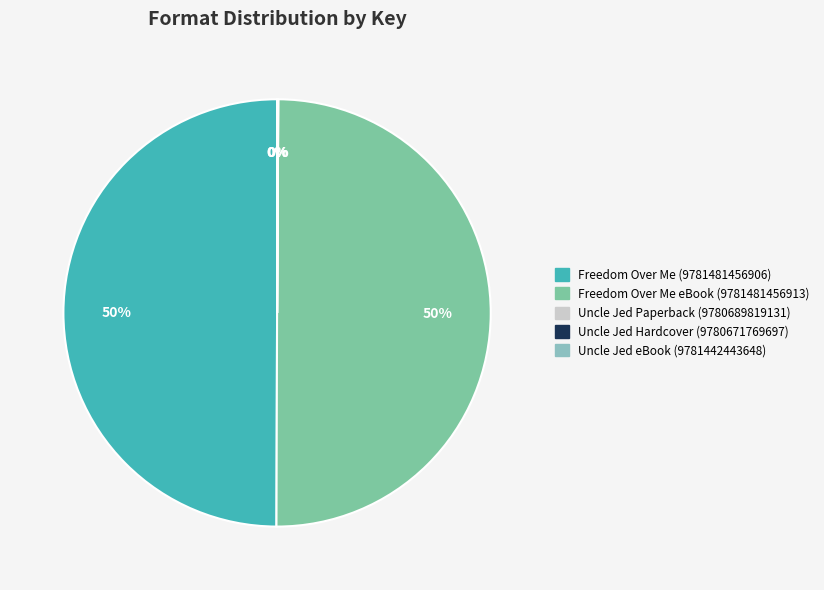

Which slice is the largest?

Freedom Over Me (9781481456906)